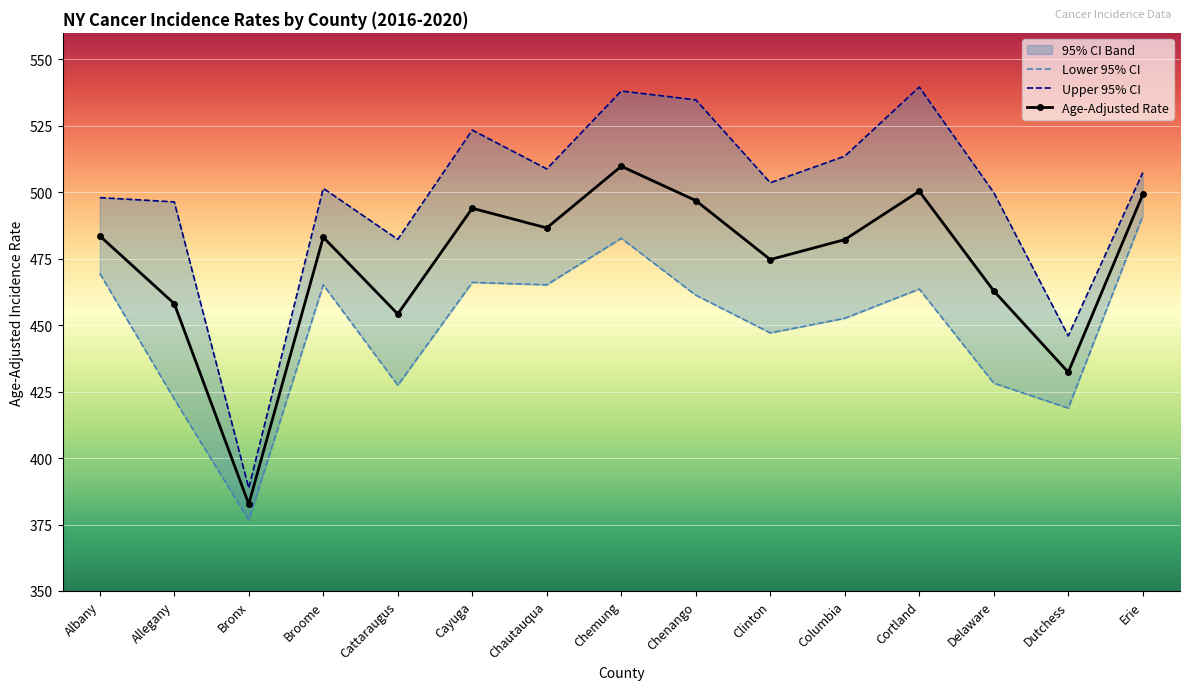

Where is the first local minimum for Age-Adjusted Rate?

Bronx